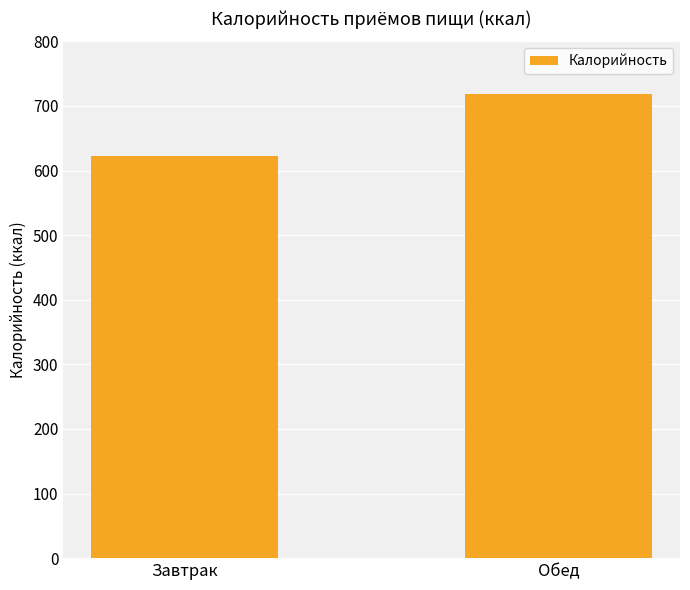

Are the bars grouped side by side (vs. stacked)?

No